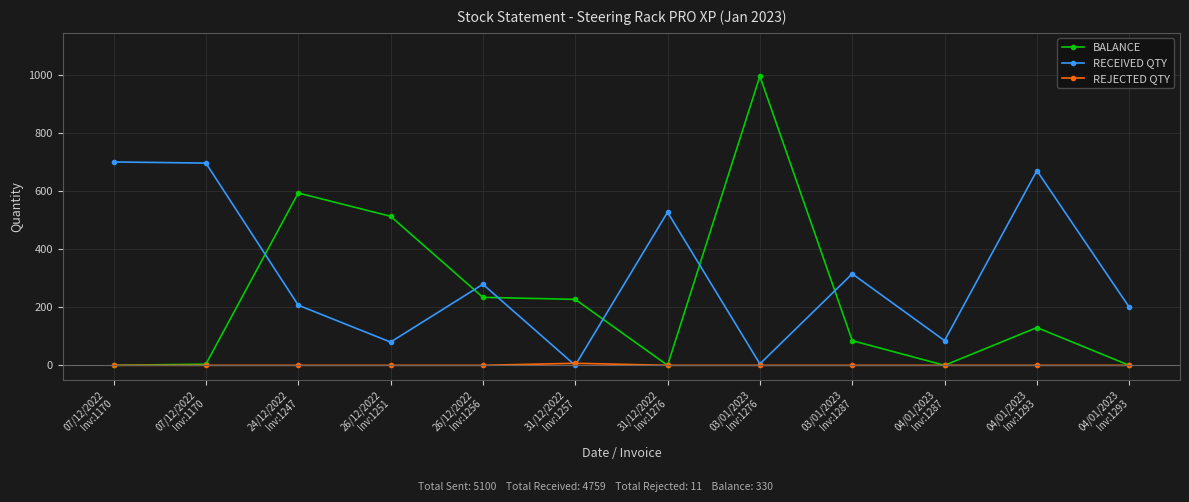

What are all the series names shown in the legend?

BALANCE, RECEIVED QTY, REJECTED QTY